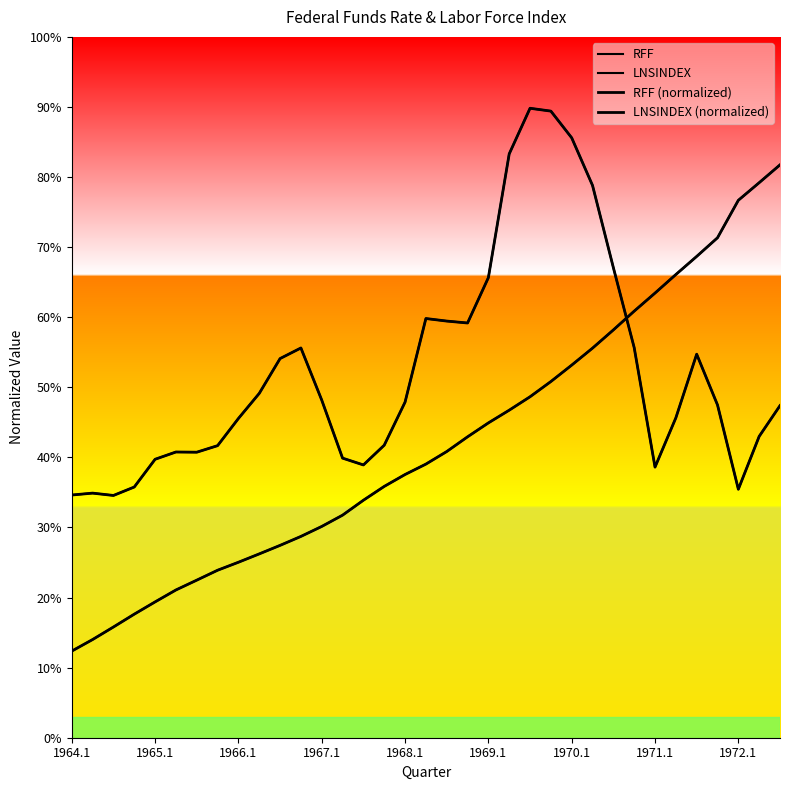

Is it true that RFF equals 0.4 at 22?

False